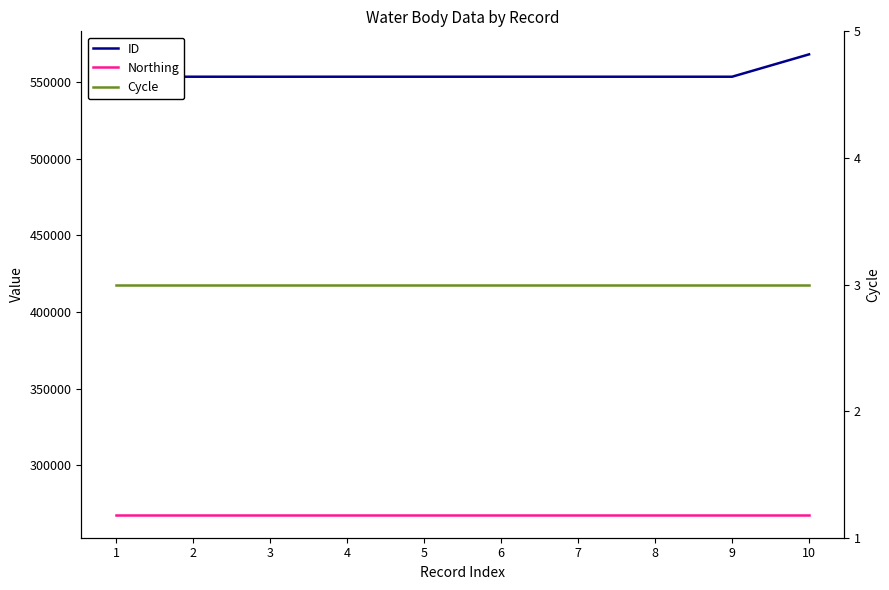

True or false: Northing has more than 1 interior local peaks.

False